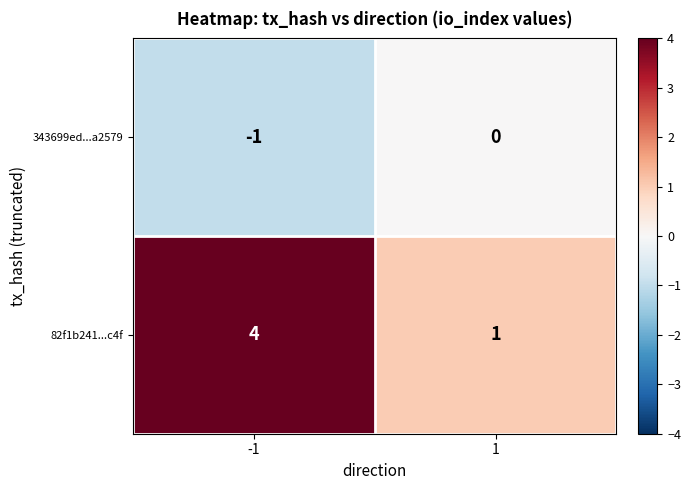

What is the approximate value of 82f1b241...c4f at -1?

4